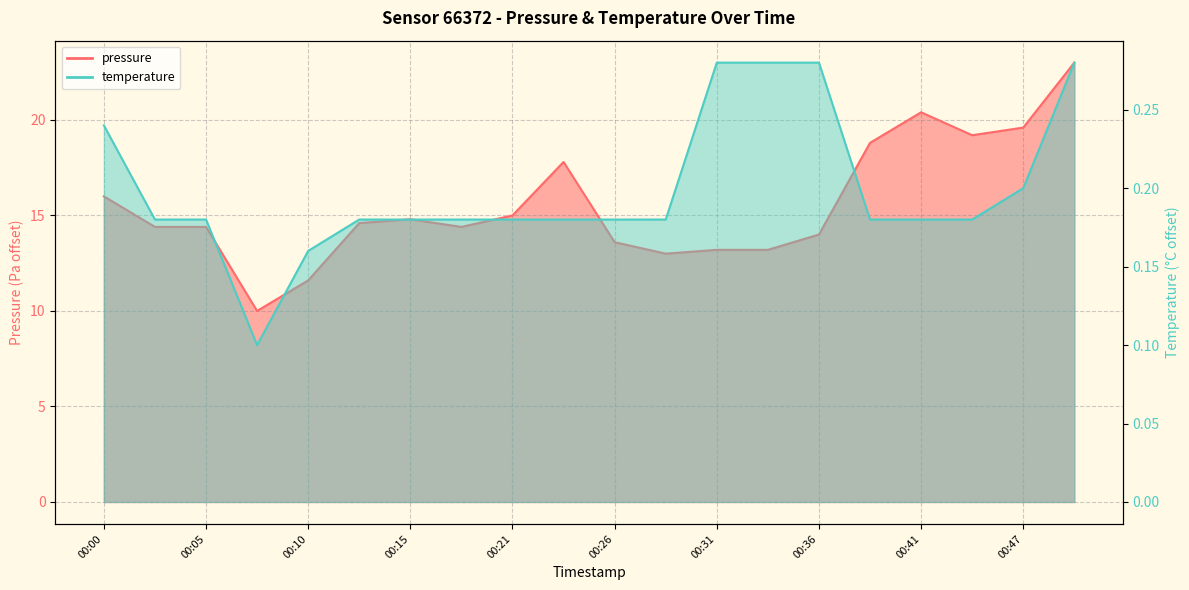

How many lines are shown in the chart?

2